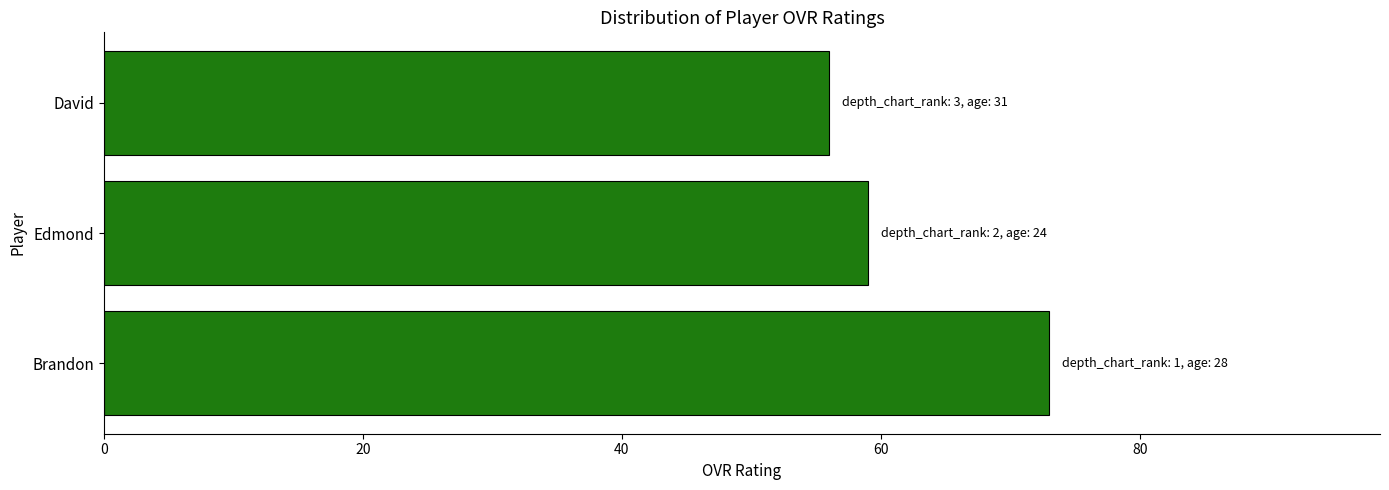

Rank the categories by value from highest to lowest.

Brandon, Edmond, David